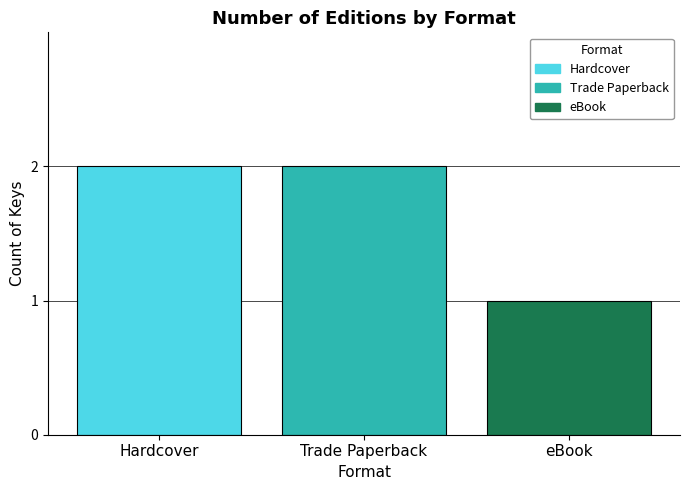

How many values are below 2?

1